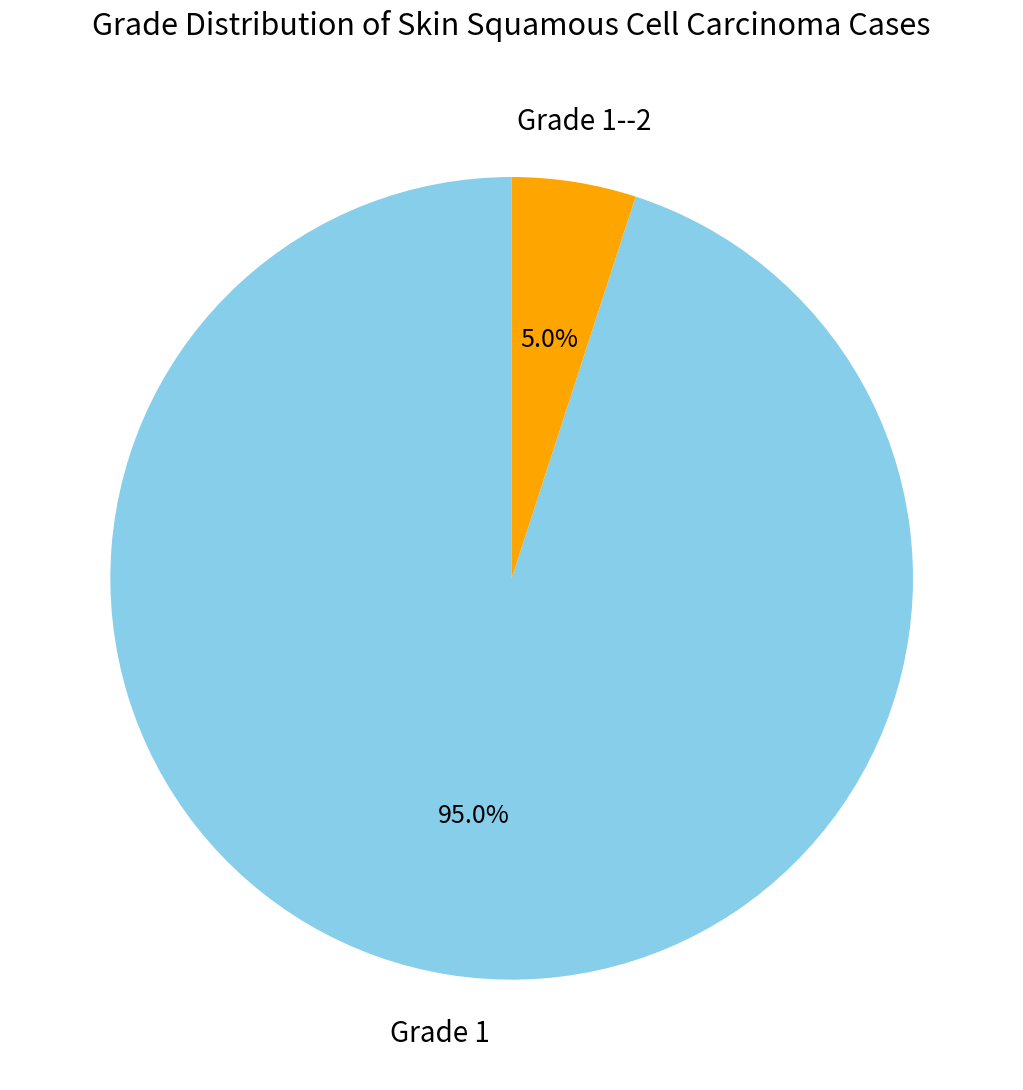

Between Grade 1 and Grade 1--2, which is larger?

Grade 1